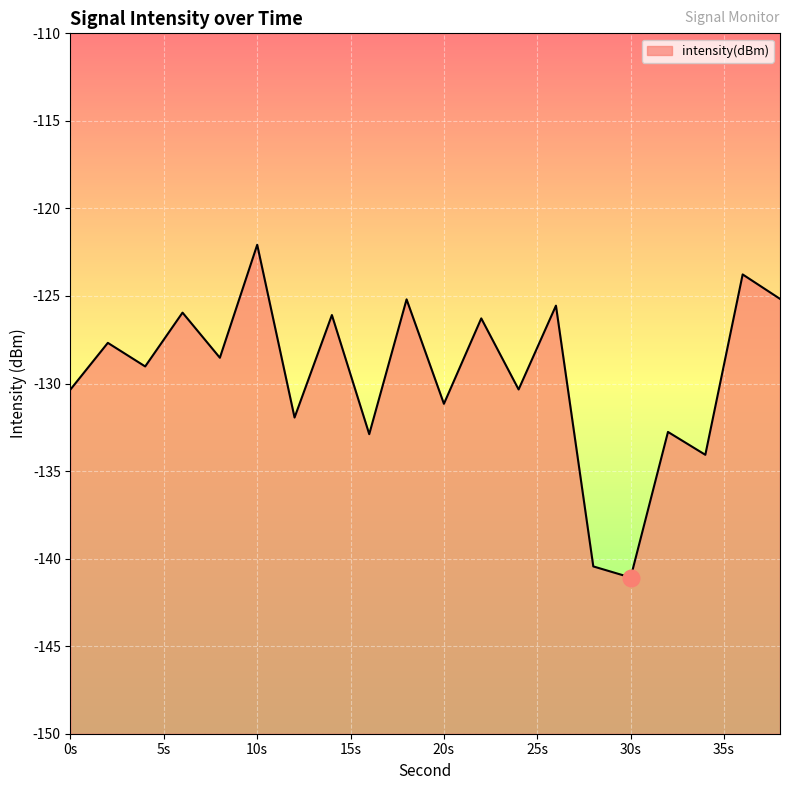

What is the maximum value shown in the chart?

-122.1